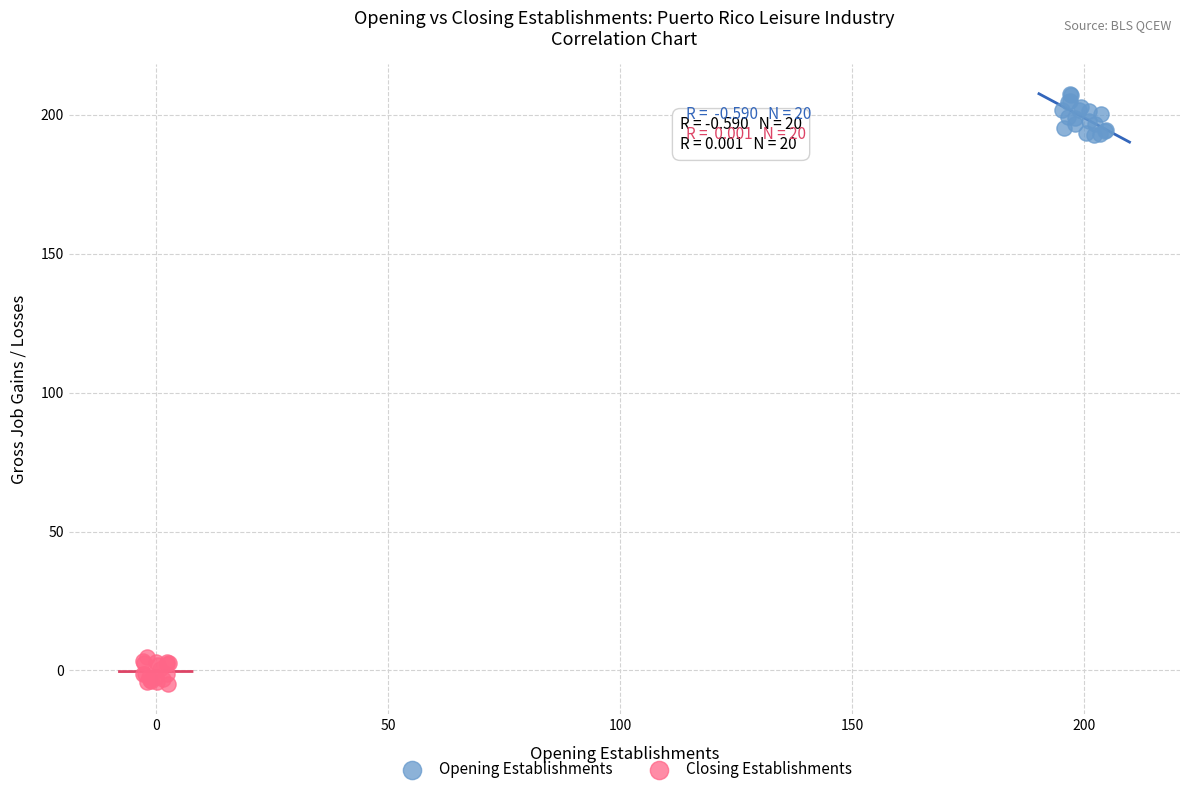

Which series has the widest spread of Y values?

Opening Establishments